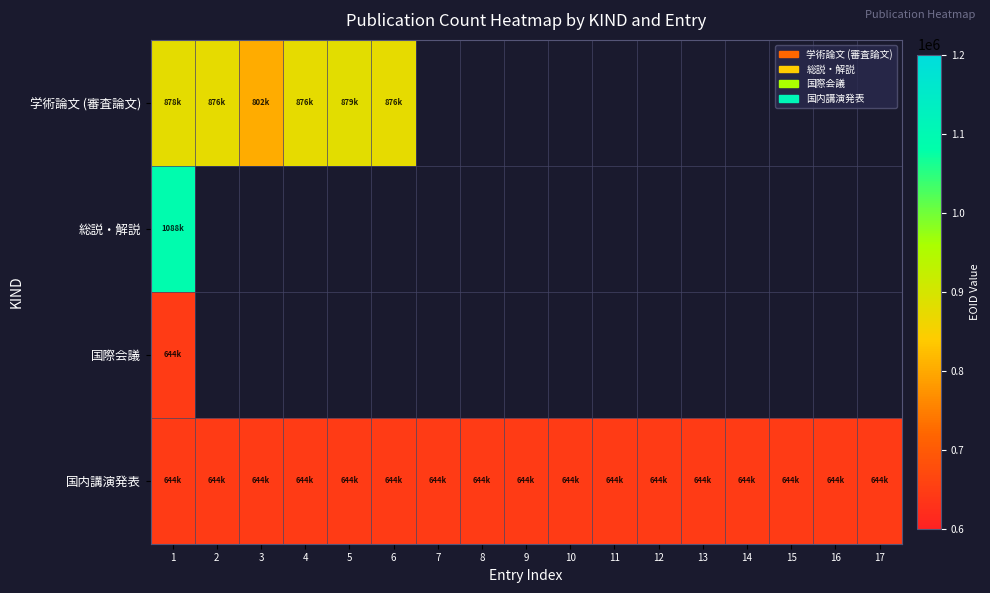

Which label corresponds to the largest value in the chart?

1